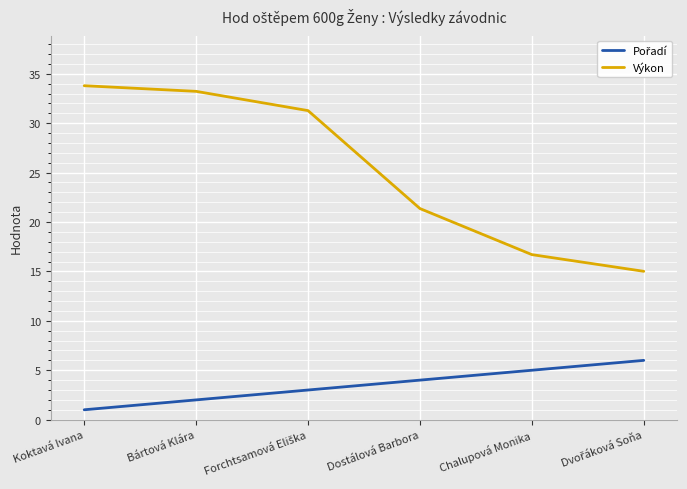

What position from the right is Bártová Klára?

5